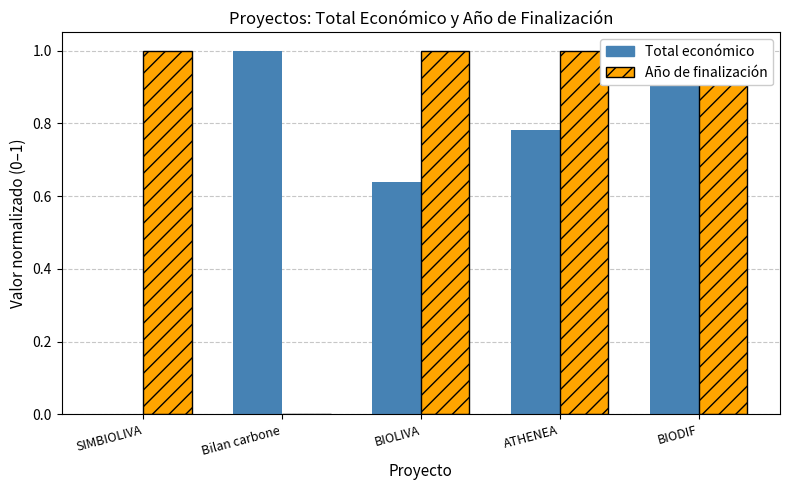

What position from the left is BIODIF?

5